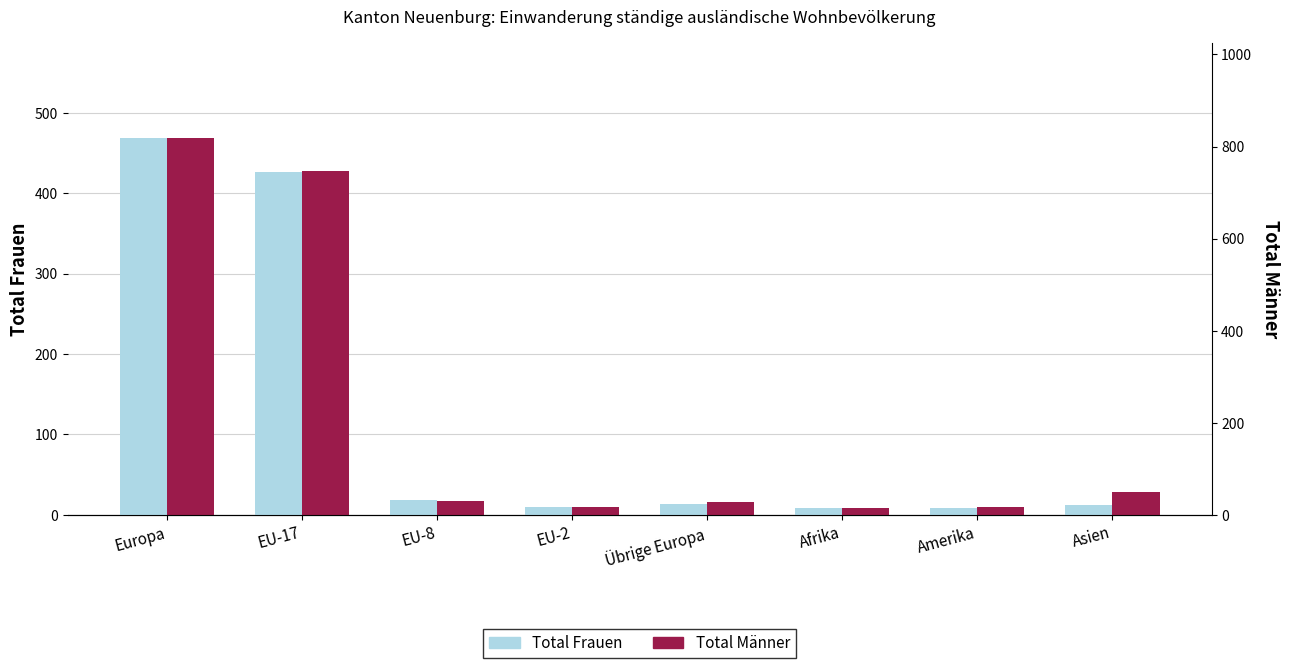

How many values in the Total Männer series are below 17?

4